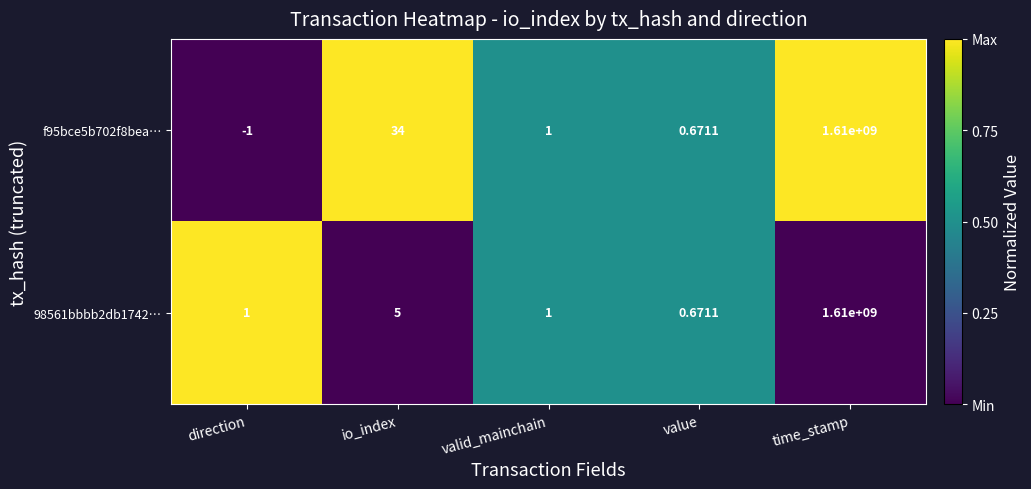

Which label corresponds to the smallest value in the chart?

direction